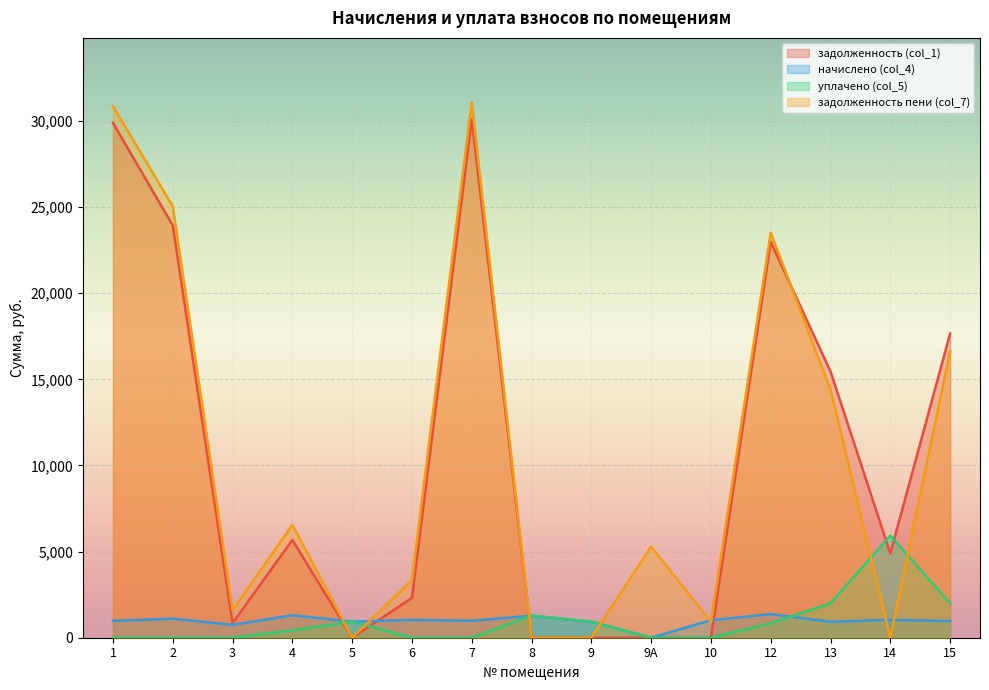

Which series ends up on top after the final intersection of уплачено (col_5) and задолженность (col_1)?

задолженность (col_1)